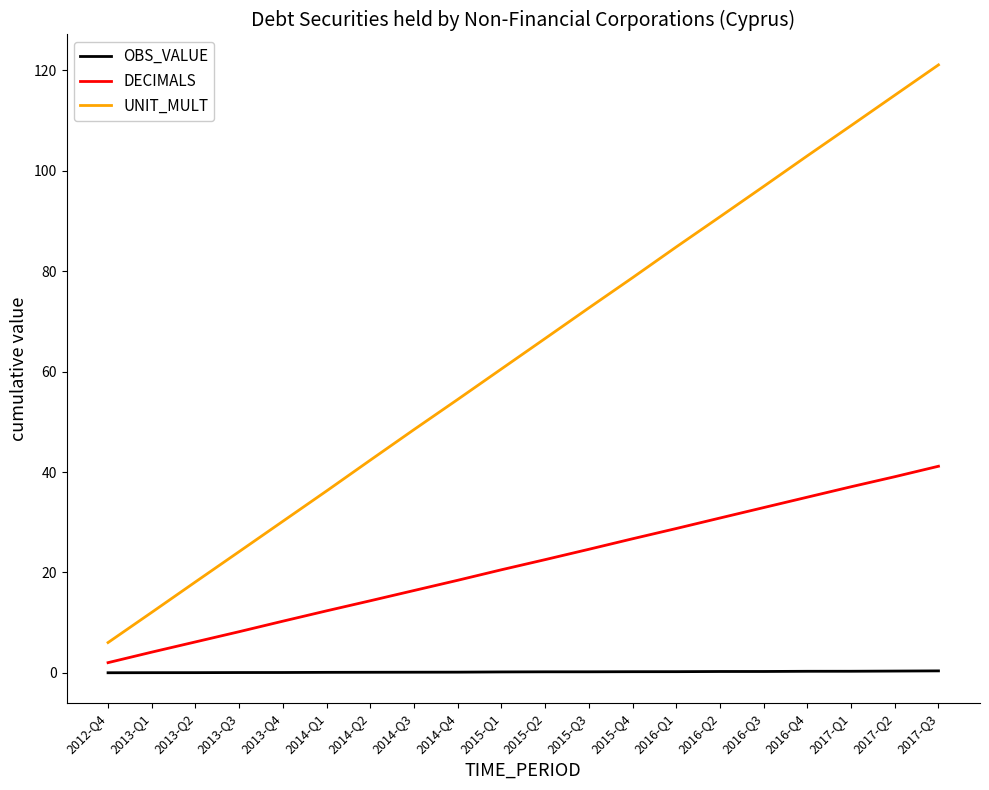

True or false: UNIT_MULT and OBS_VALUE intersect in this chart.

False